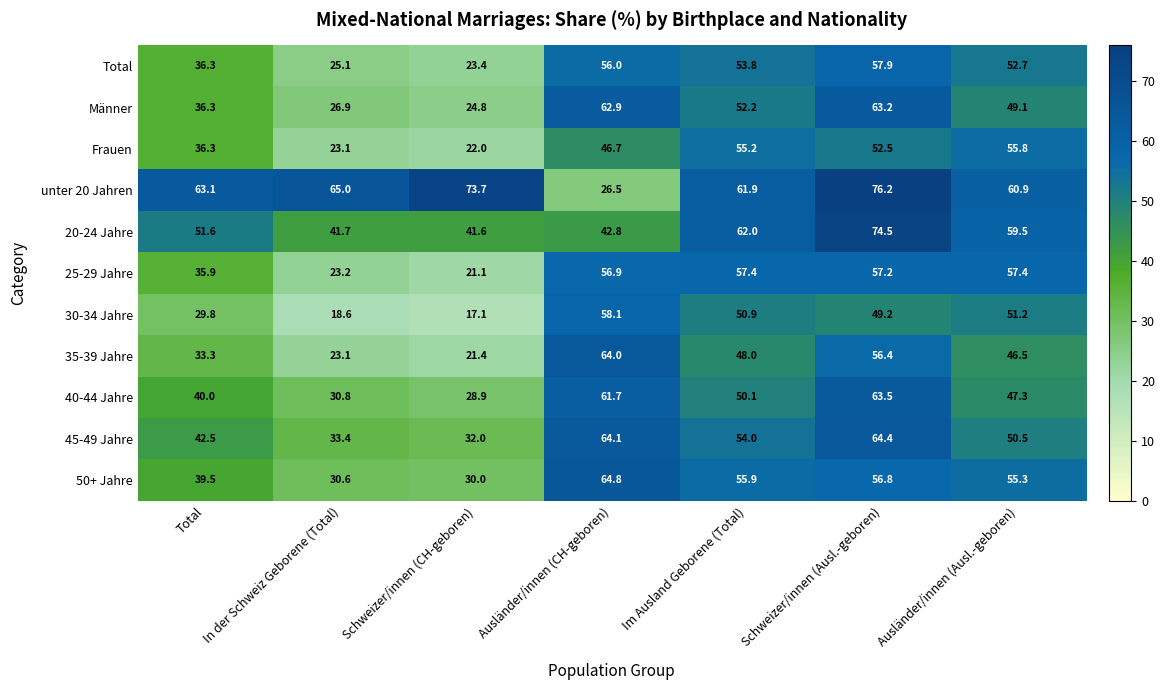

What is the approximate value of 50+ Jahre at Ausländer/innen (Ausl.-geboren)?

55.3